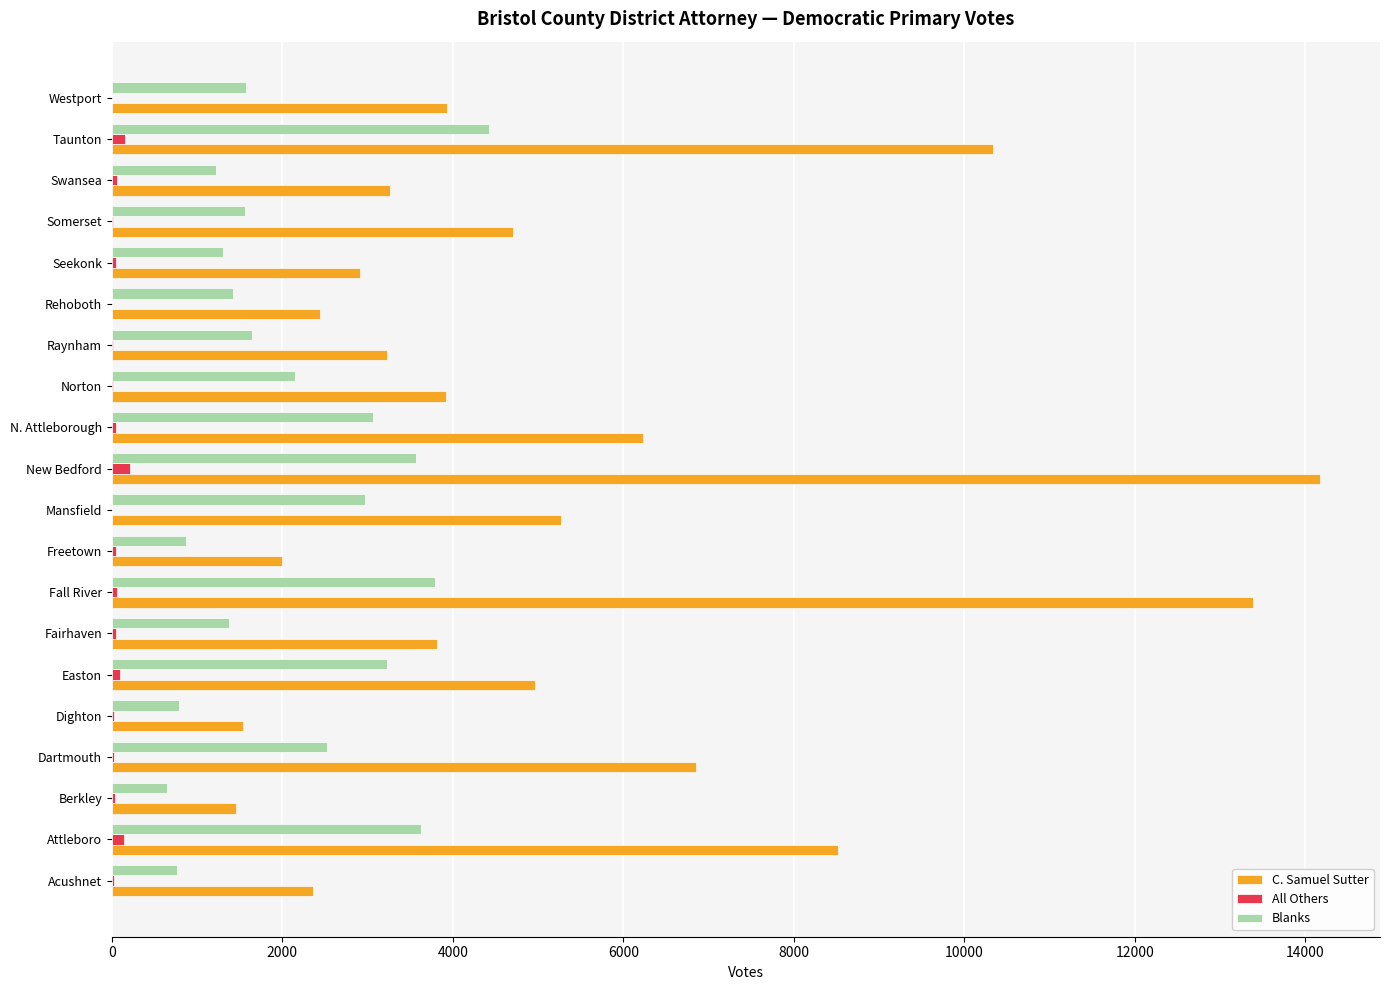

Which series has the largest total across all categories?

C. Samuel Sutter